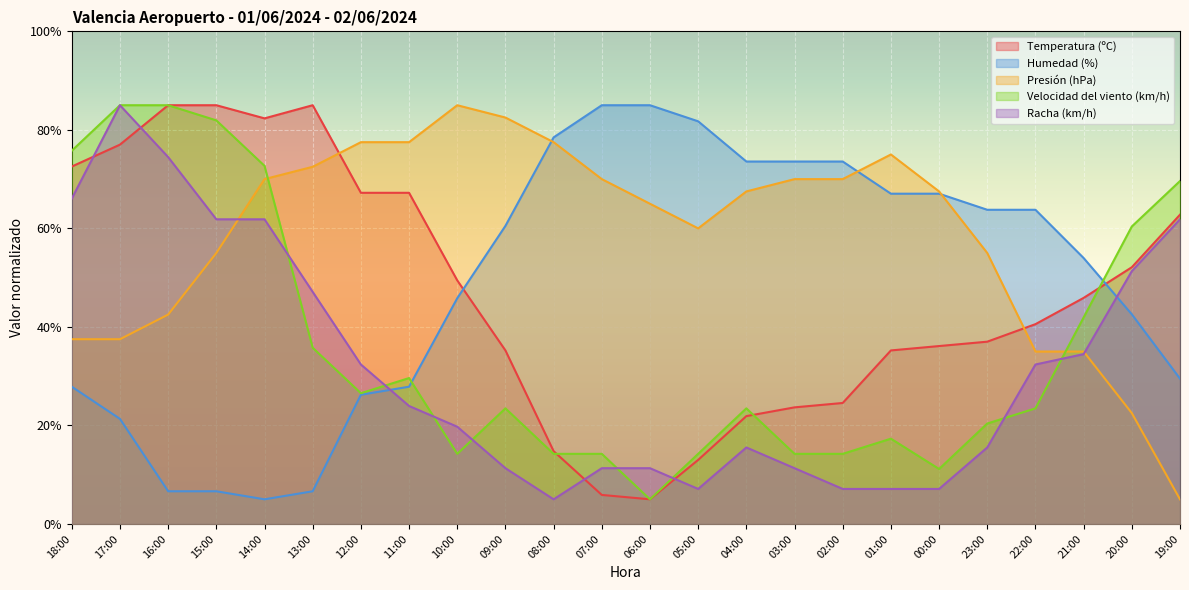

List the series in order of their peak value, lowest first.

Temperatura (ºC), Humedad (%), Presión (hPa), Velocidad del viento (km/h), Racha (km/h)